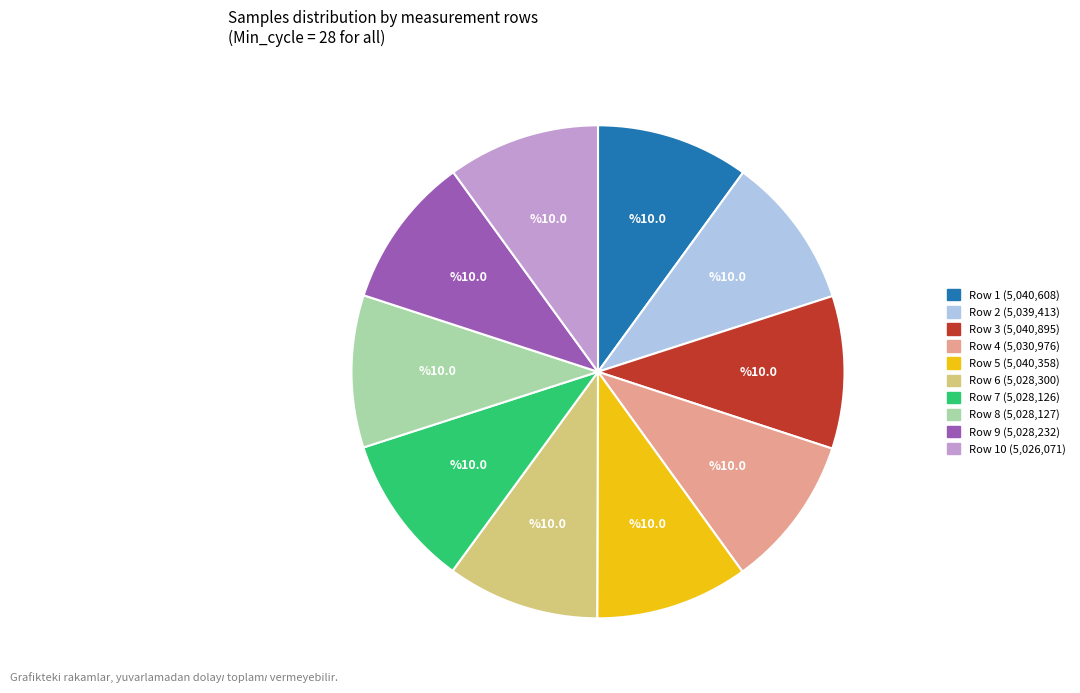

Is there any slice that represents more than half of the pie?

No